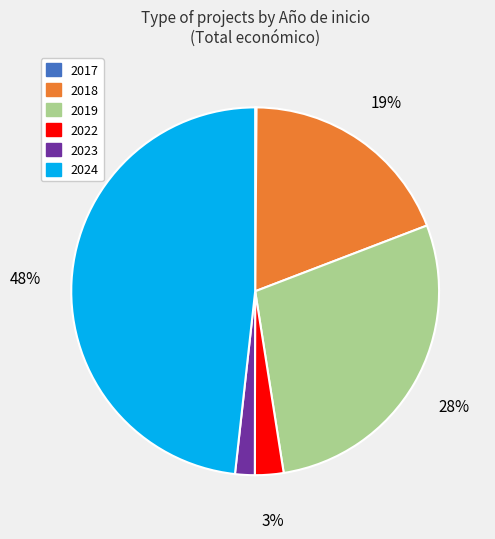

To the nearest percent, what is the difference between the largest and smallest slice percentages?

48%